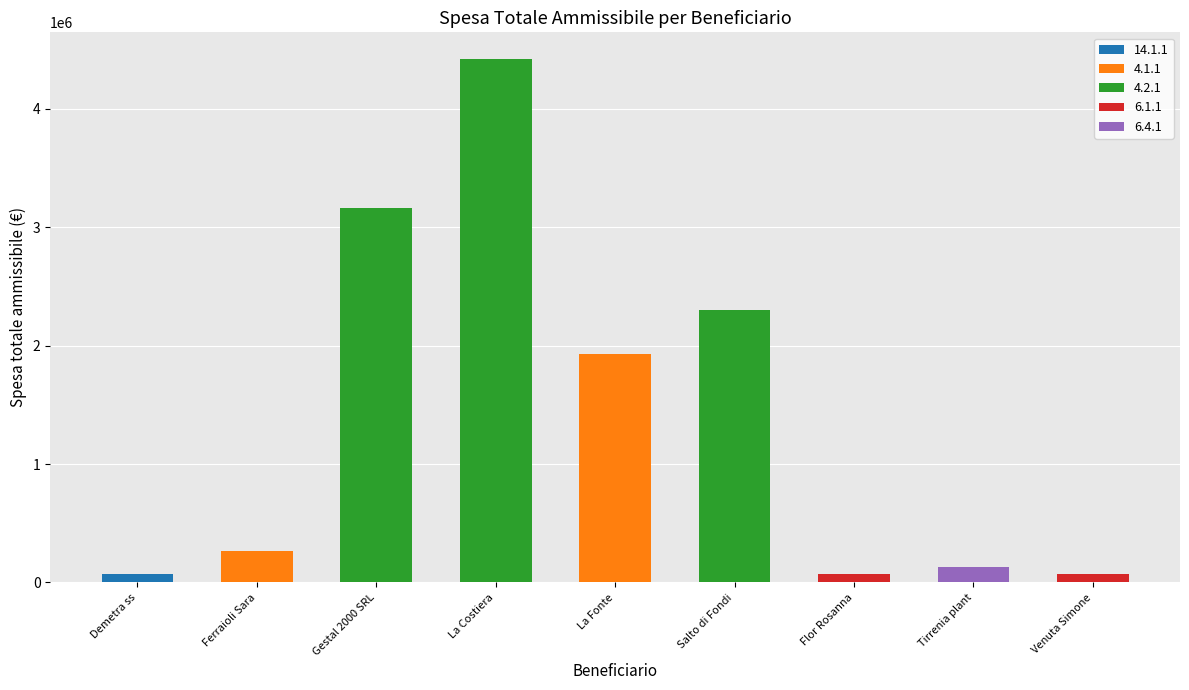

List the labels in order of value, largest first.

La Costiera, Gestal 2000 SRL, Salto di Fondi, La Fonte, Ferraioli Sara, Tirrenia plant, Demetra ss, Flor Rosanna, Venuta Simone